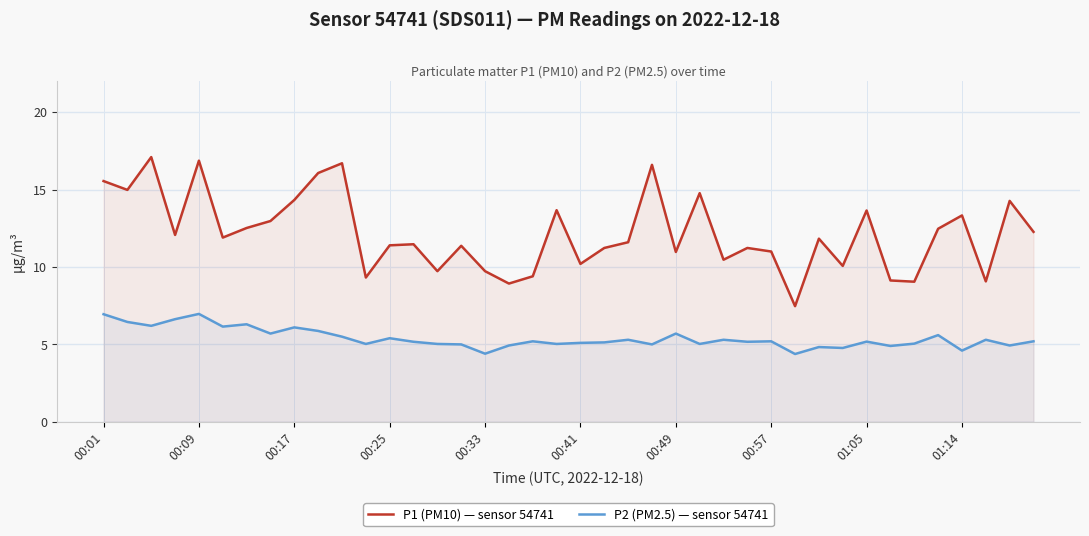

What is the average value of the P2 (PM2.5) — sensor 54741 series?

5.4